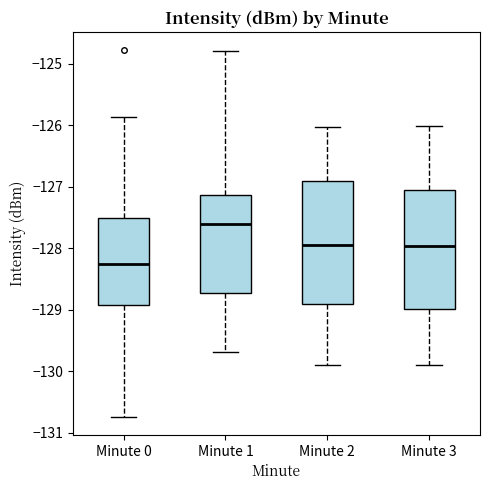

Reading left to right, read every box against the y-axis: the position of its median line, the range the box covers, and the ends of its whiskers. The values are not printed on the chart, so give them approximately, as read against the axis.

Minute 0: median -128.3, box -128.9 to -127.5, whiskers -130.7 to -125.9
Minute 1: median -127.6, box -128.7 to -127.1, whiskers -129.7 to -124.8
Minute 2: median -128.0, box -128.9 to -126.9, whiskers -129.9 to -126.0
Minute 3: median -128.0, box -129.0 to -127.0, whiskers -129.9 to -126.0